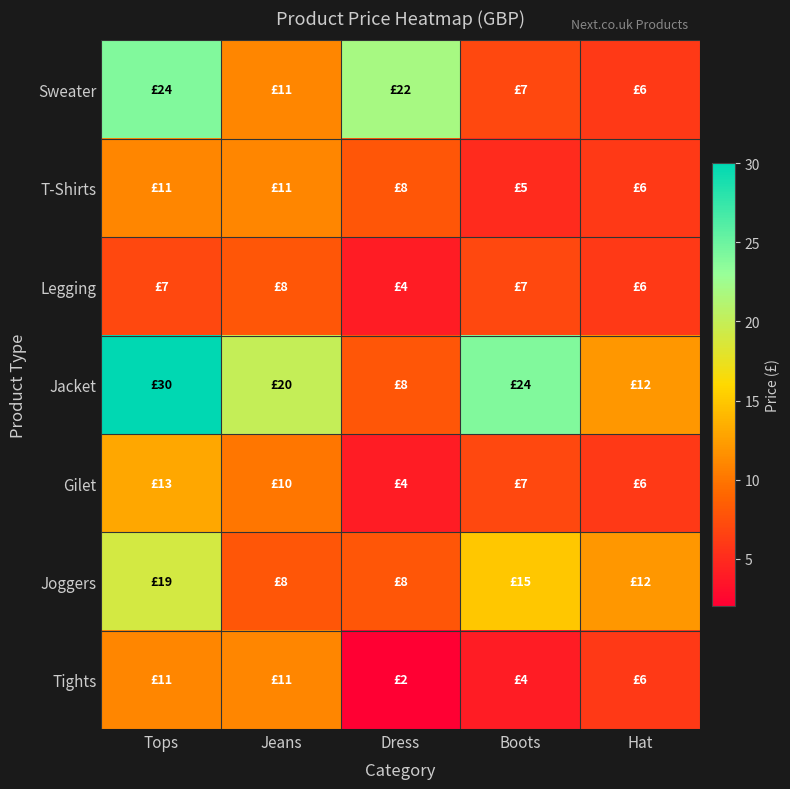

Which series has the largest total across all categories?

Jacket